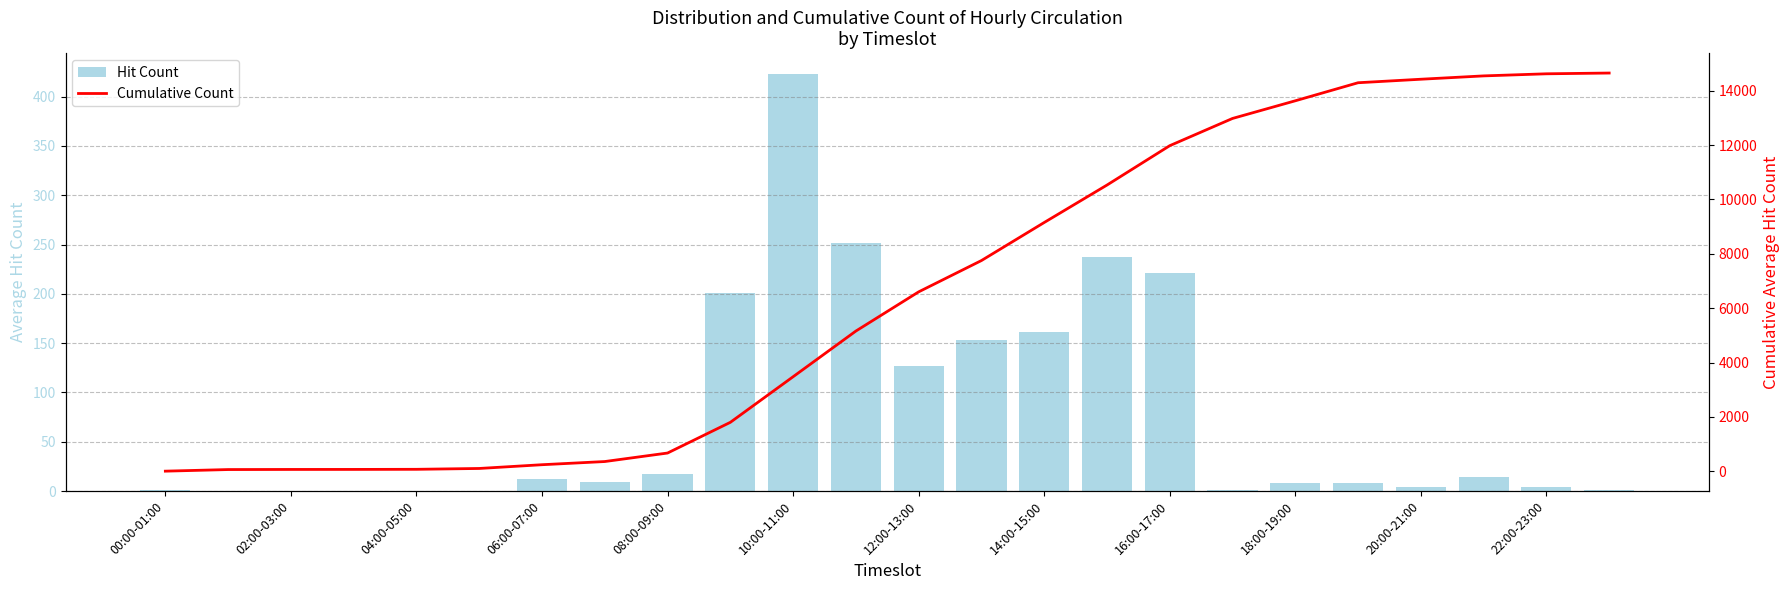

What is the value of the Cumulative Count bar at the 10th from the left?

1799